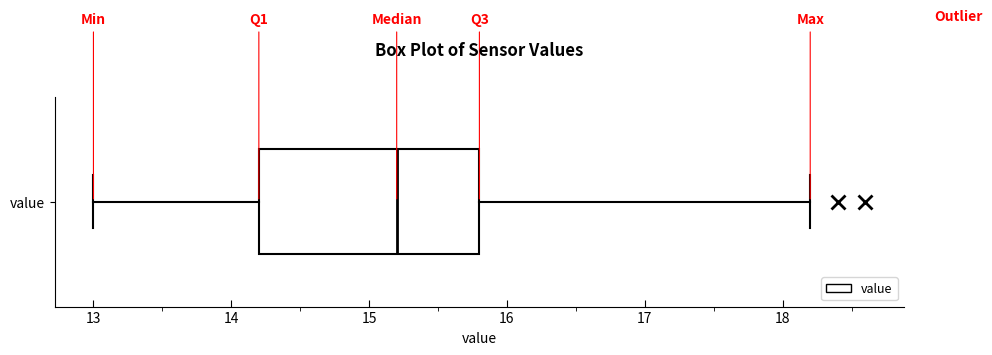

Where is the right edge of the box for value on the x-axis? The values are not printed on the chart, so give them approximately, as read against the axis.

15.8